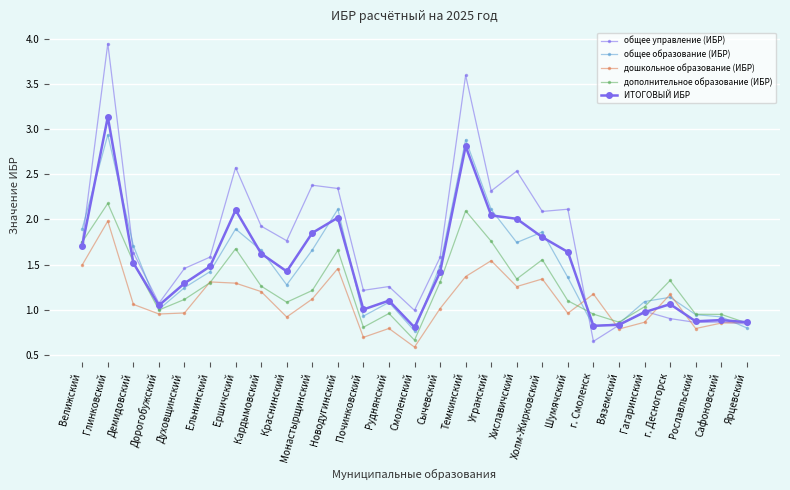

At which category does общее управление (ИБР) reach its first local valley?

Дорогобужский